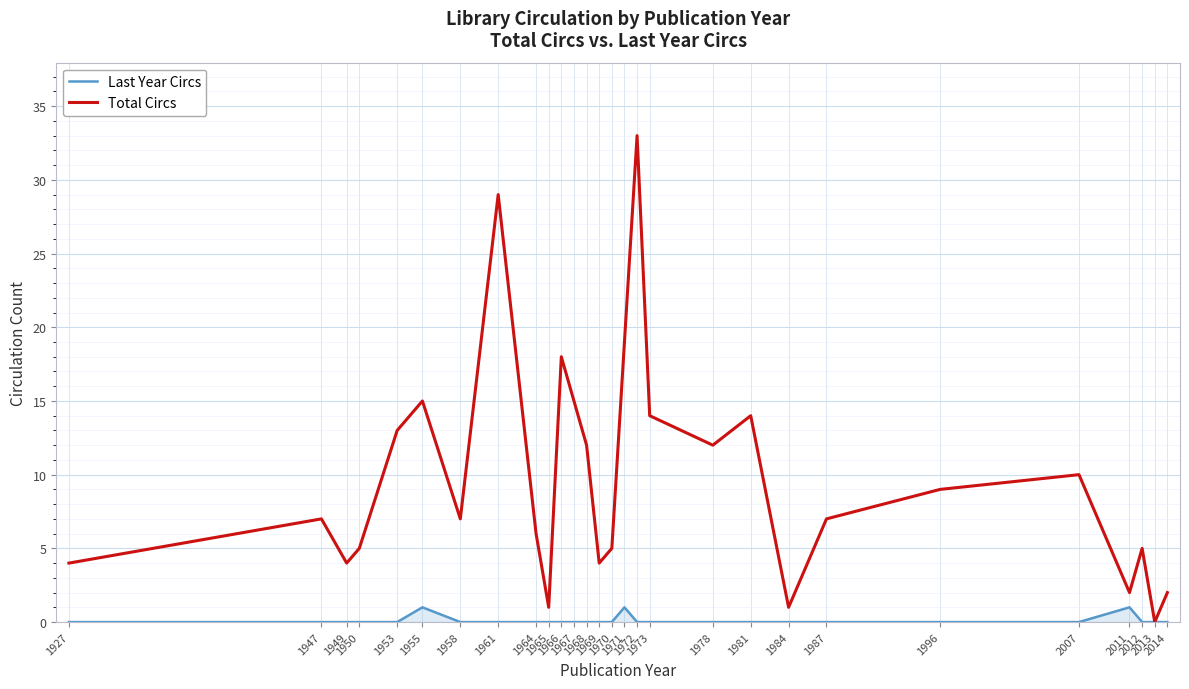

Which series has the largest range (max minus min)?

Total Circs